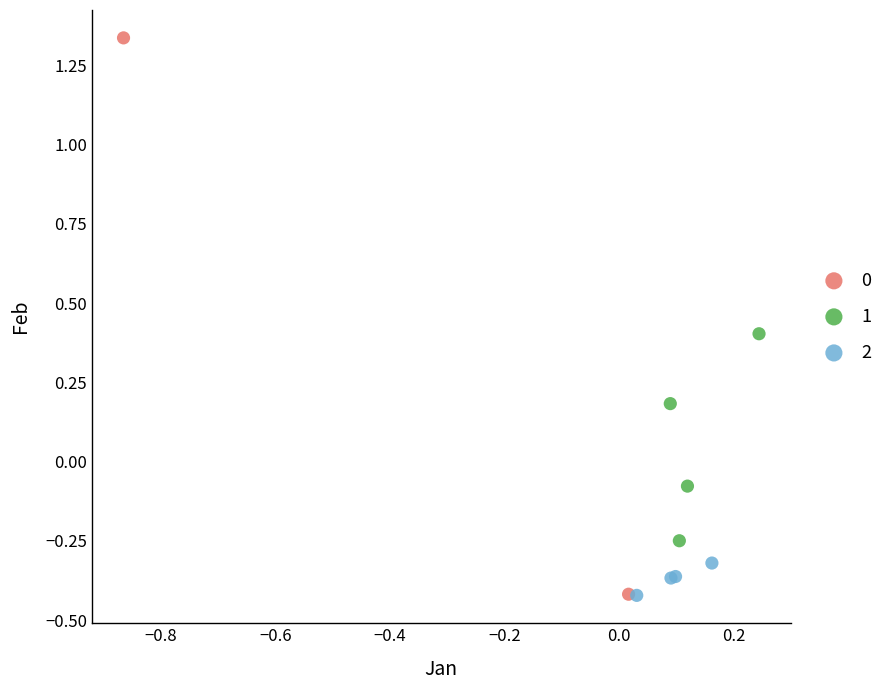

Which series has the widest spread of Y values?

0